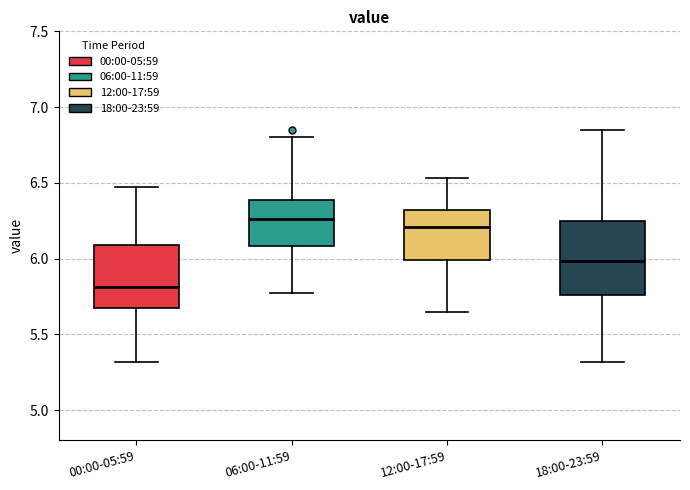

Comparing the boxes themselves (not the whiskers), which one is the tallest?

18:00-23:59